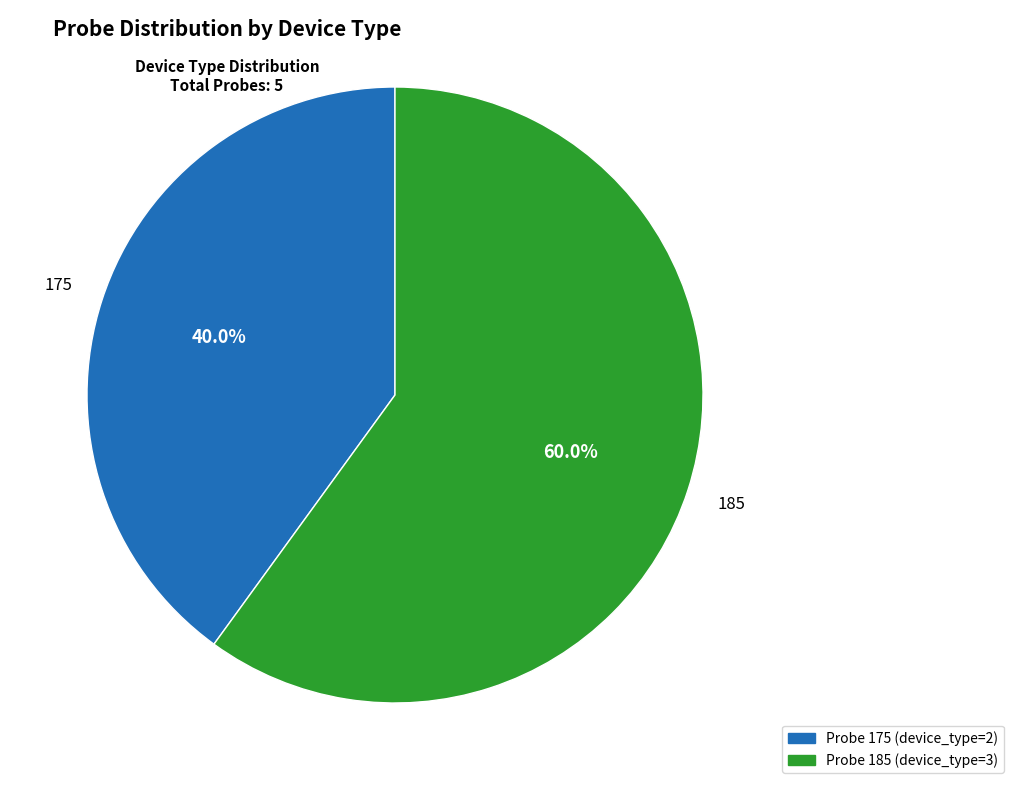

Is there a majority slice in this chart?

Yes